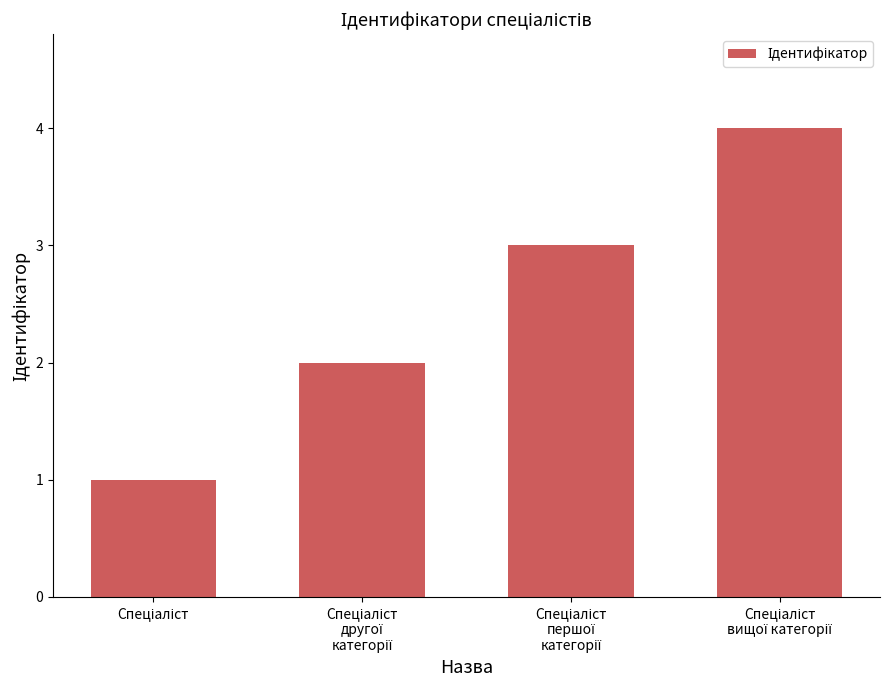

Does the chart contain any negative values?

No